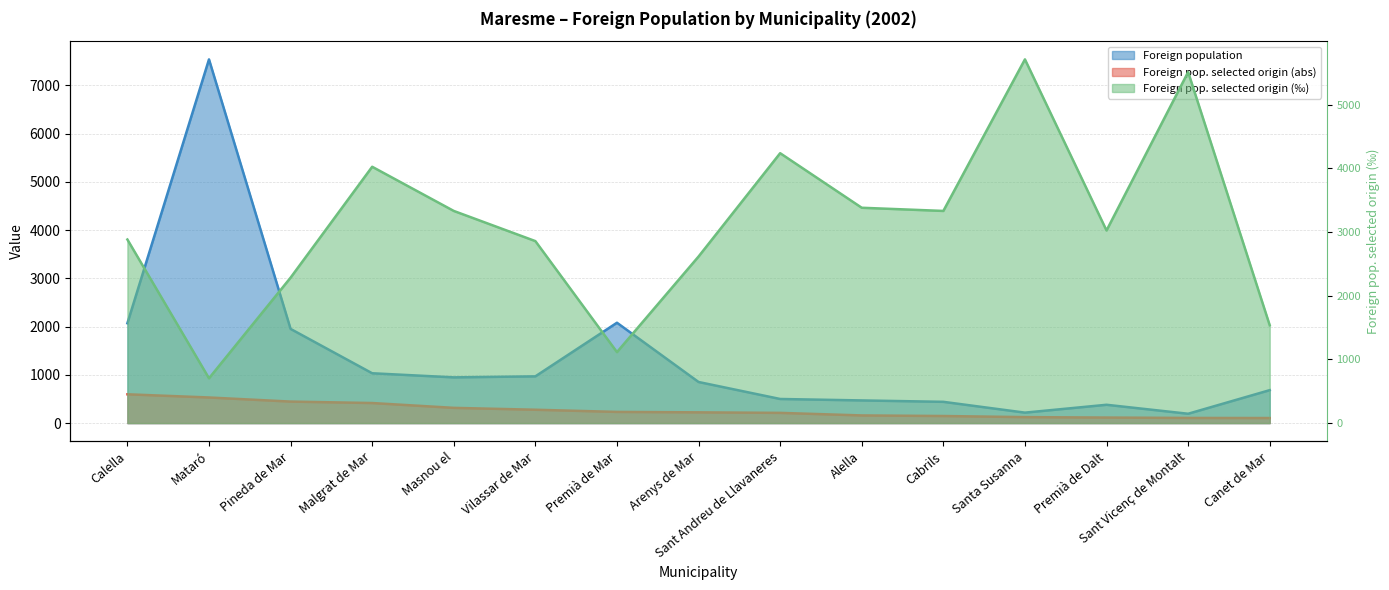

What is the sum of all Foreign pop. selected origin (‰) values?

46572